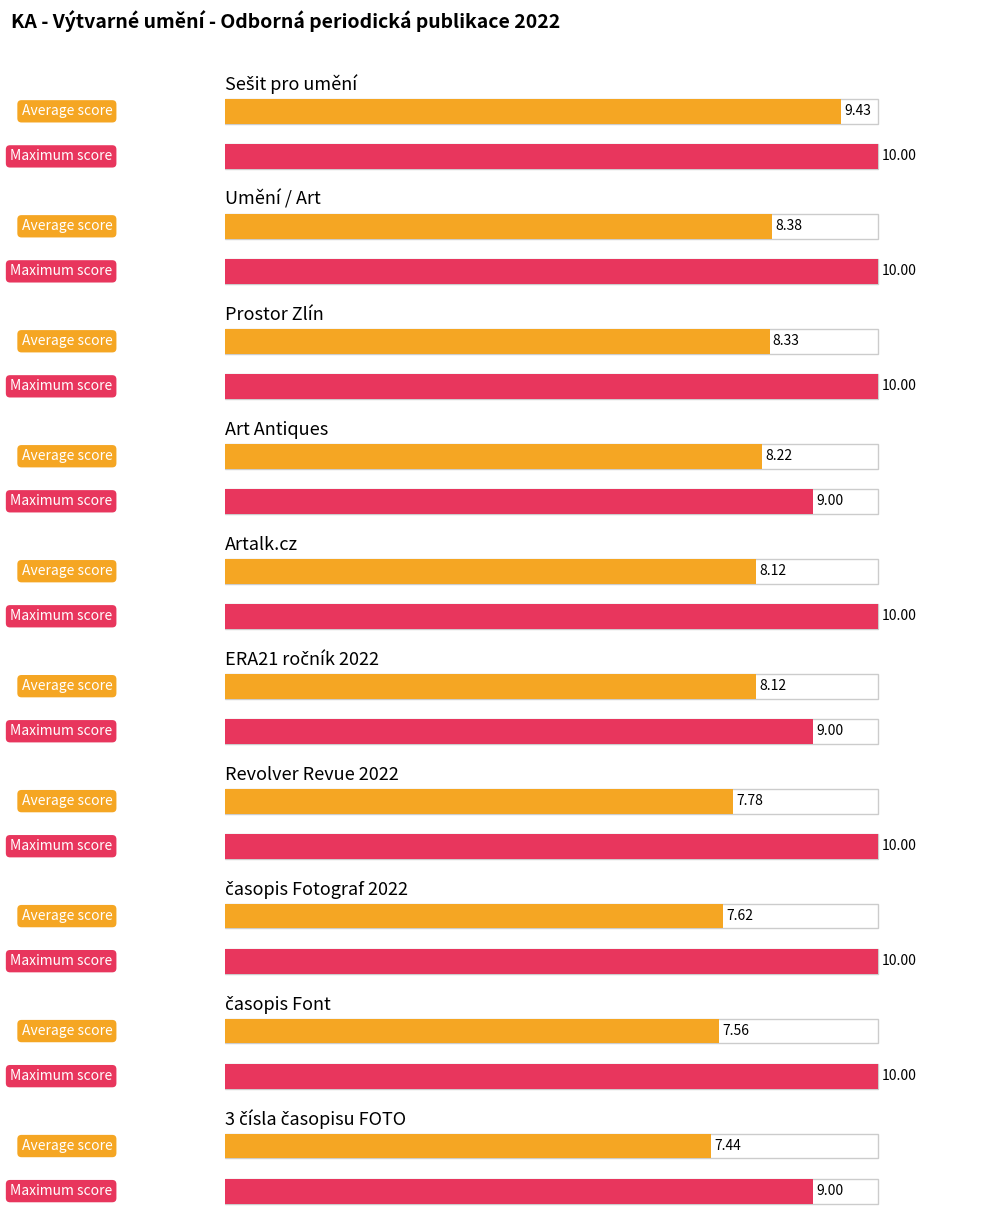

Does the chart contain stacked bars?

No